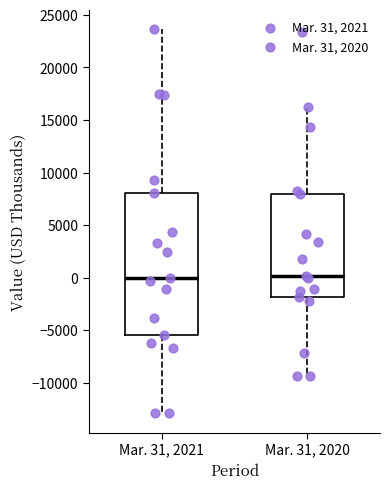

Comparing the boxes themselves (not the whiskers), which one is the tallest?

Mar. 31, 2021